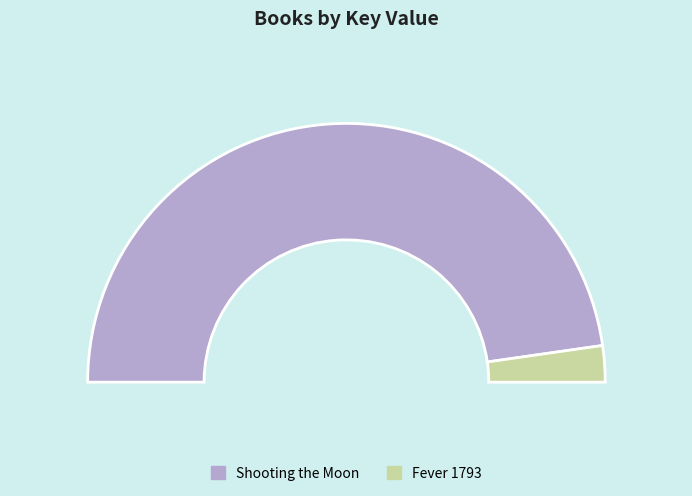

How many slices are in this pie chart?

2